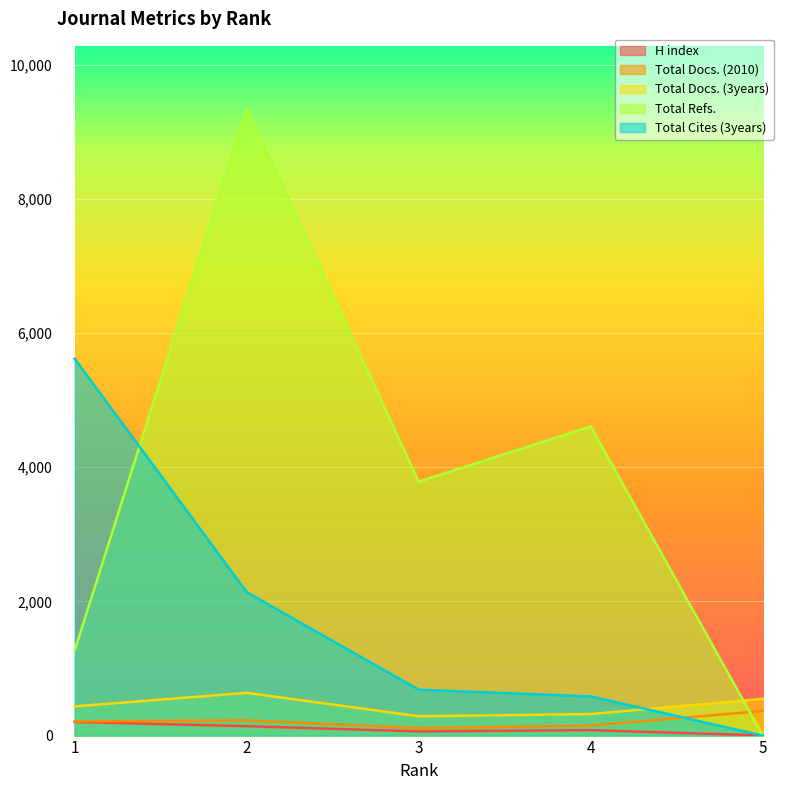

How many interior local peaks does the H index series have?

1